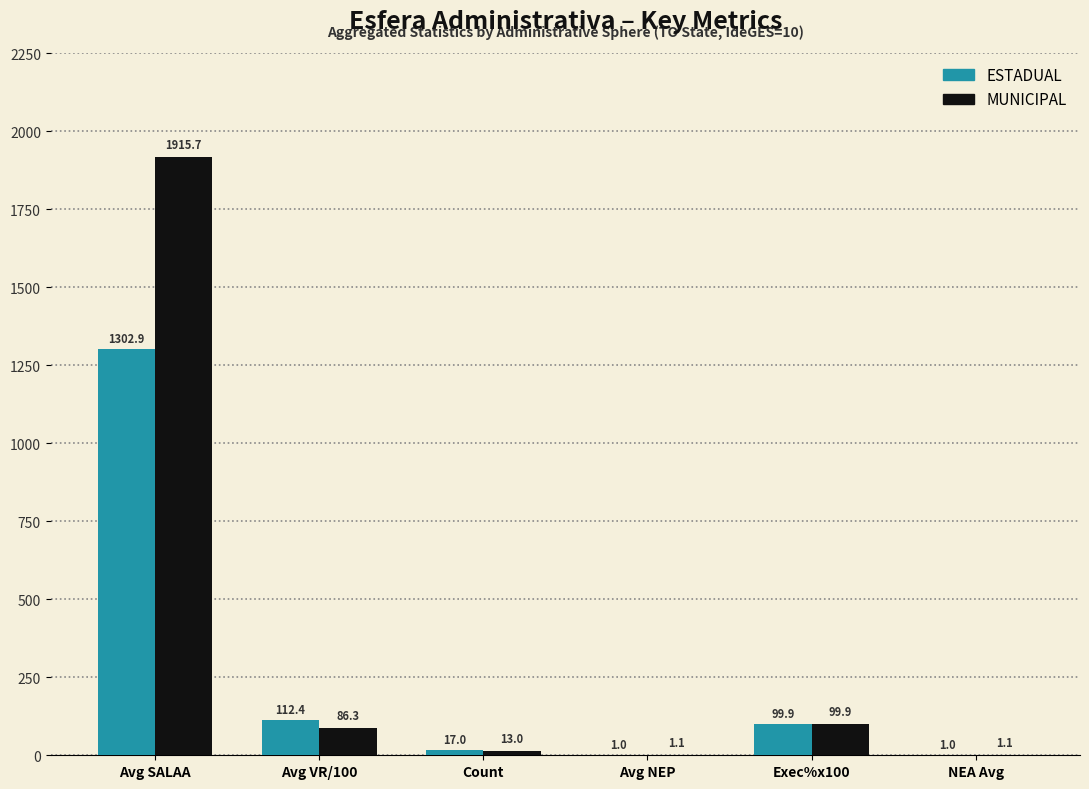

The MUNICIPAL series shows 1915.7 at Avg SALAA. True or false?

True